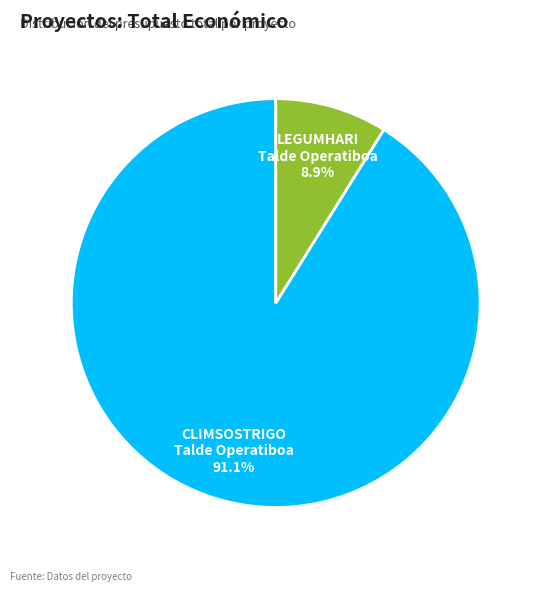

Which slice is the largest?

CLIMSOSTRIGO Talde Operatiboa